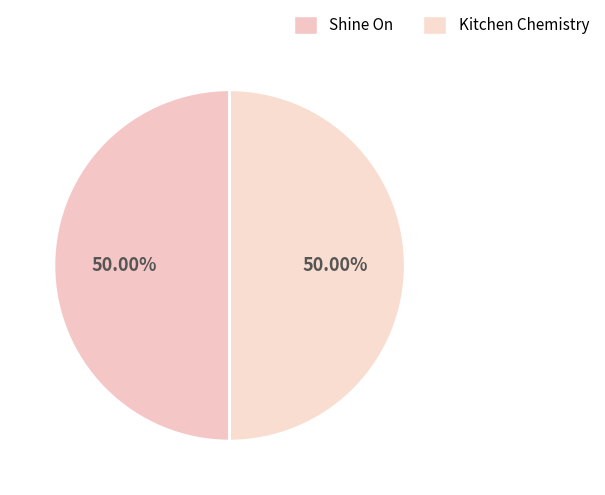

Count the number of slices in the pie.

2